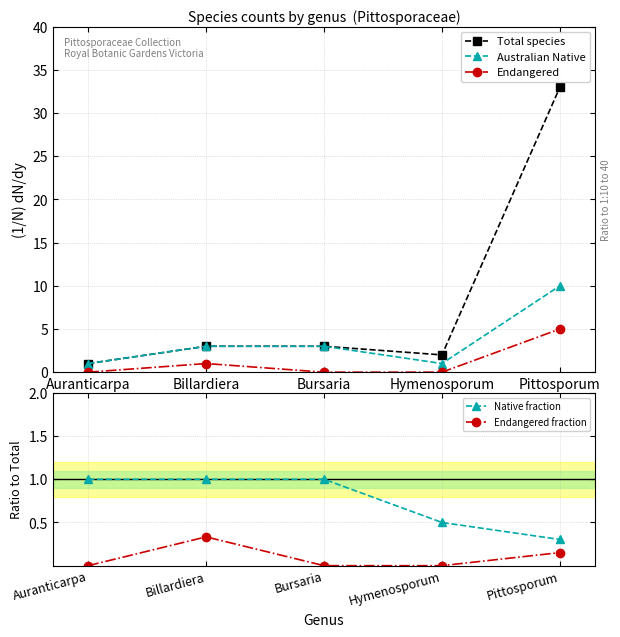

What position from the left is Bursaria?

3